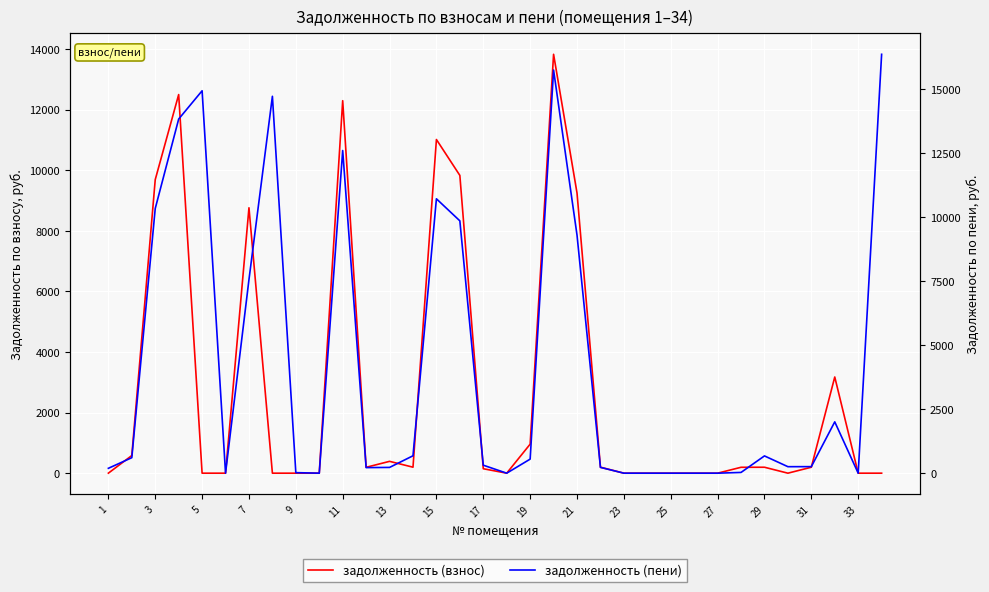

What are all the series names shown in the legend?

задолженность (взнос), задолженность (пени)